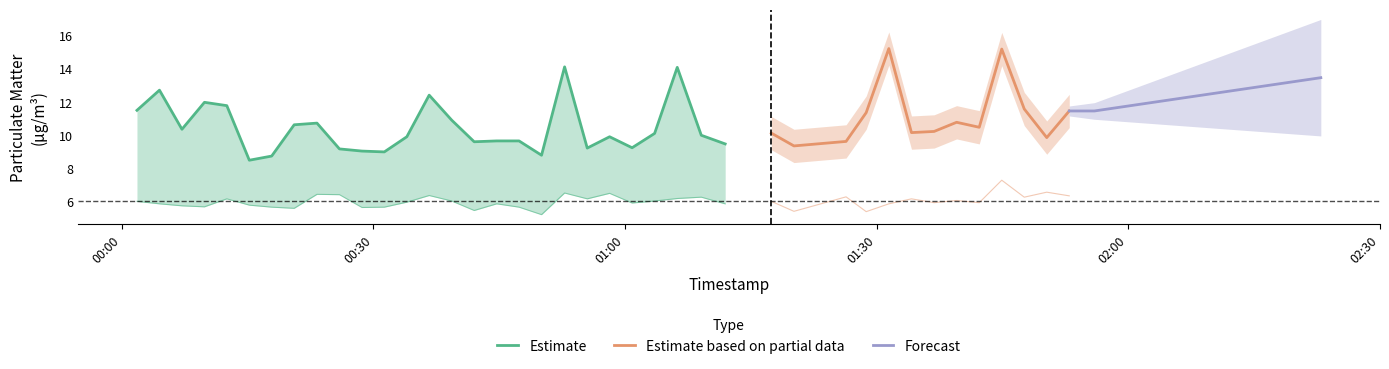

What is the total value across all series at 1?

18.6